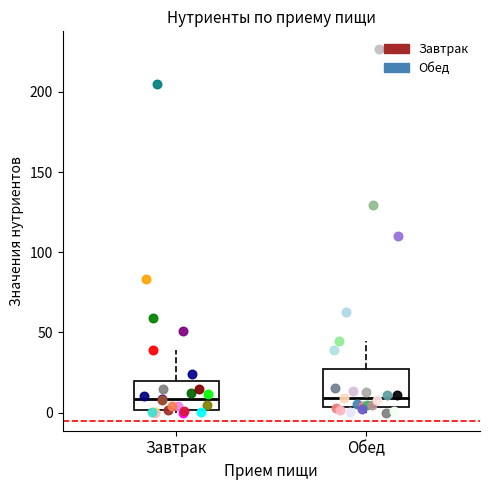

Where does the upper whisker of the box for Обед end on the y-axis? The values are not printed on the chart, so give them approximately, as read against the axis.

45